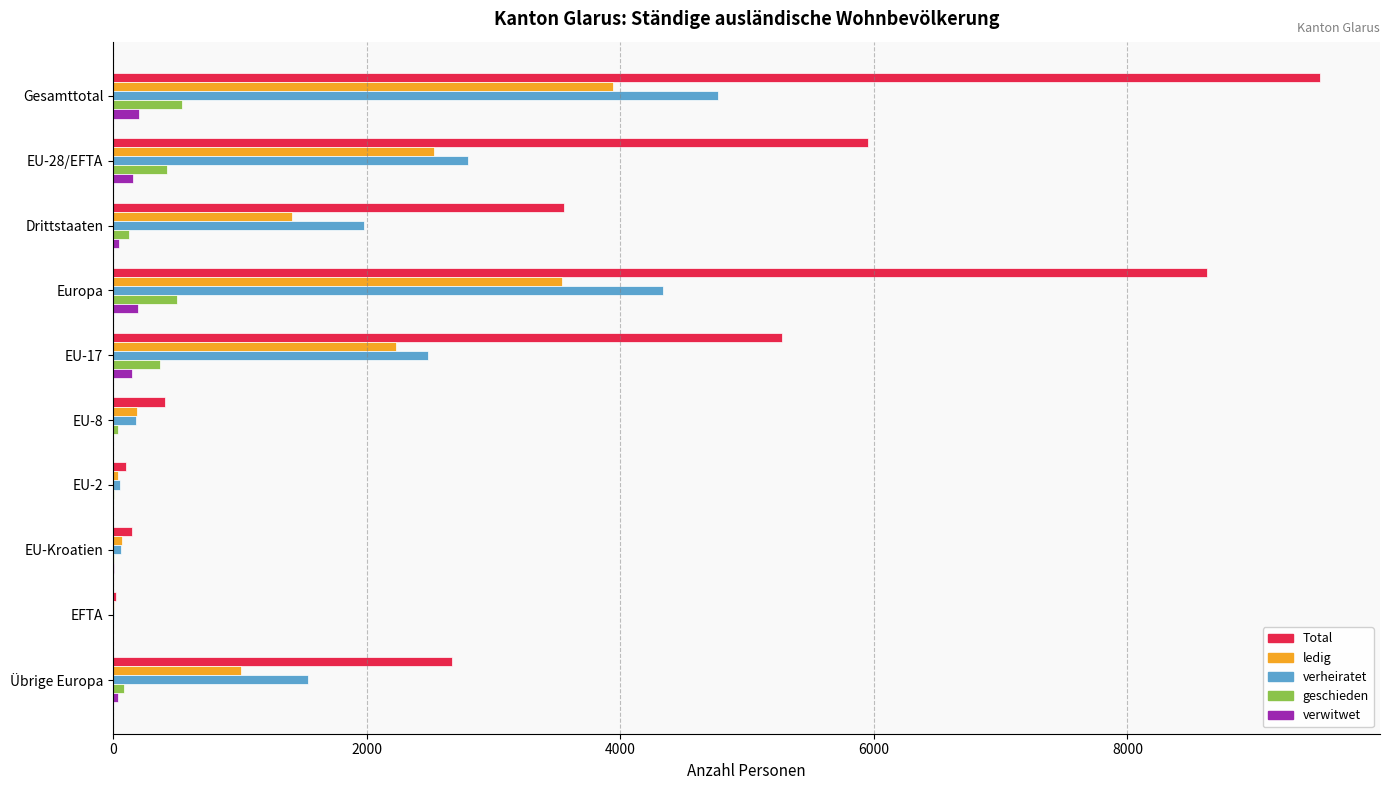

Which label corresponds to the largest value in the chart?

Gesamttotal